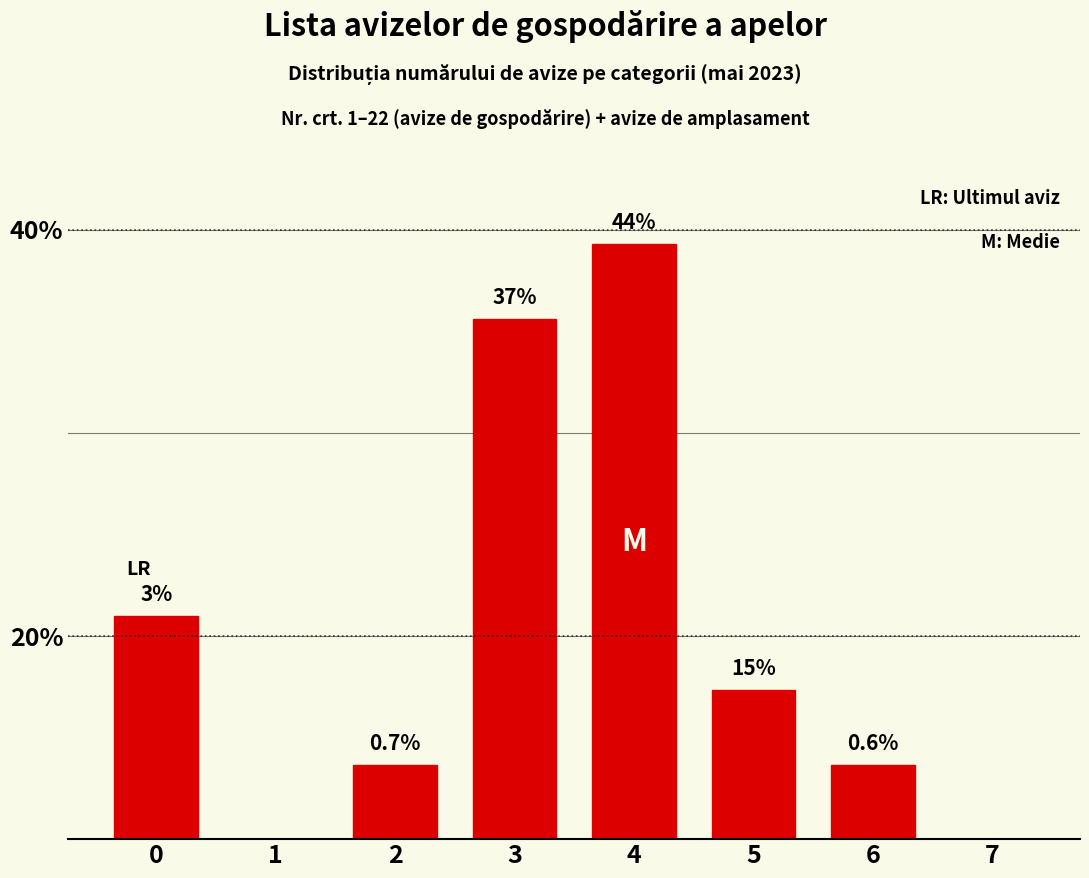

Are the bars horizontal?

No